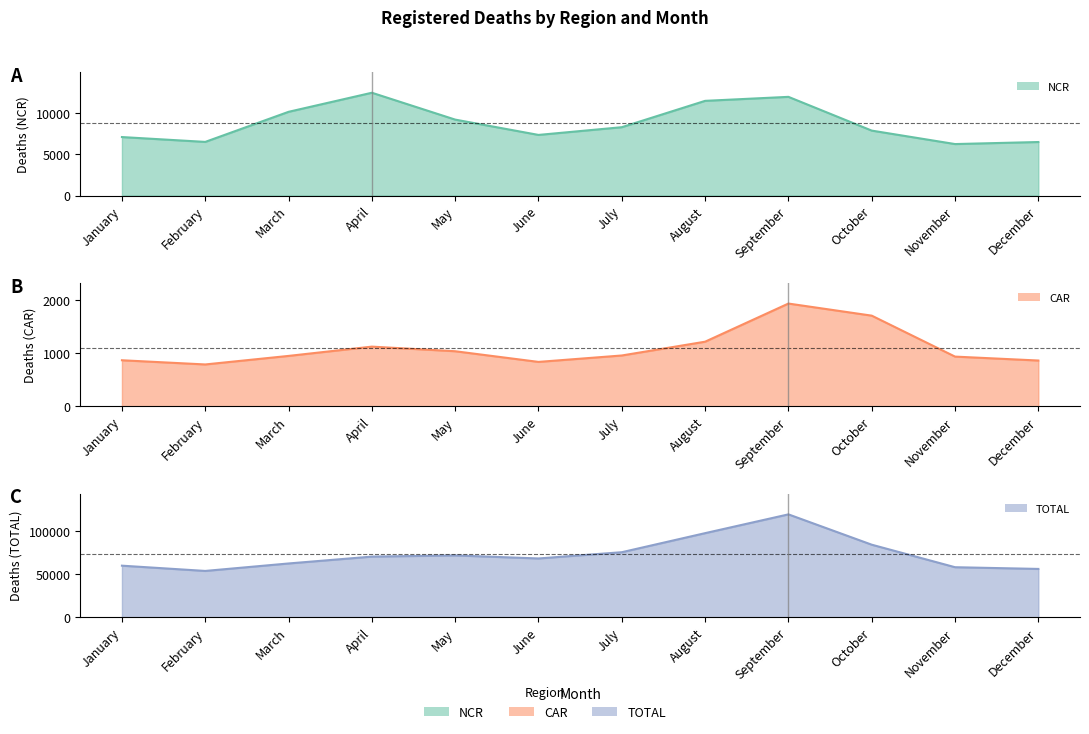

What is the total value across all series at May?

82173